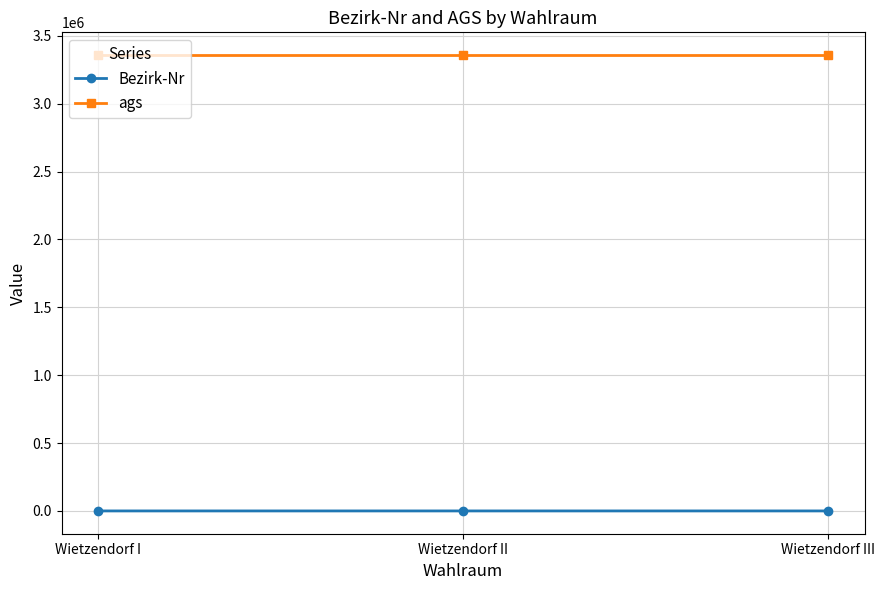

At how many categories does at least one series exceed 2497588?

3